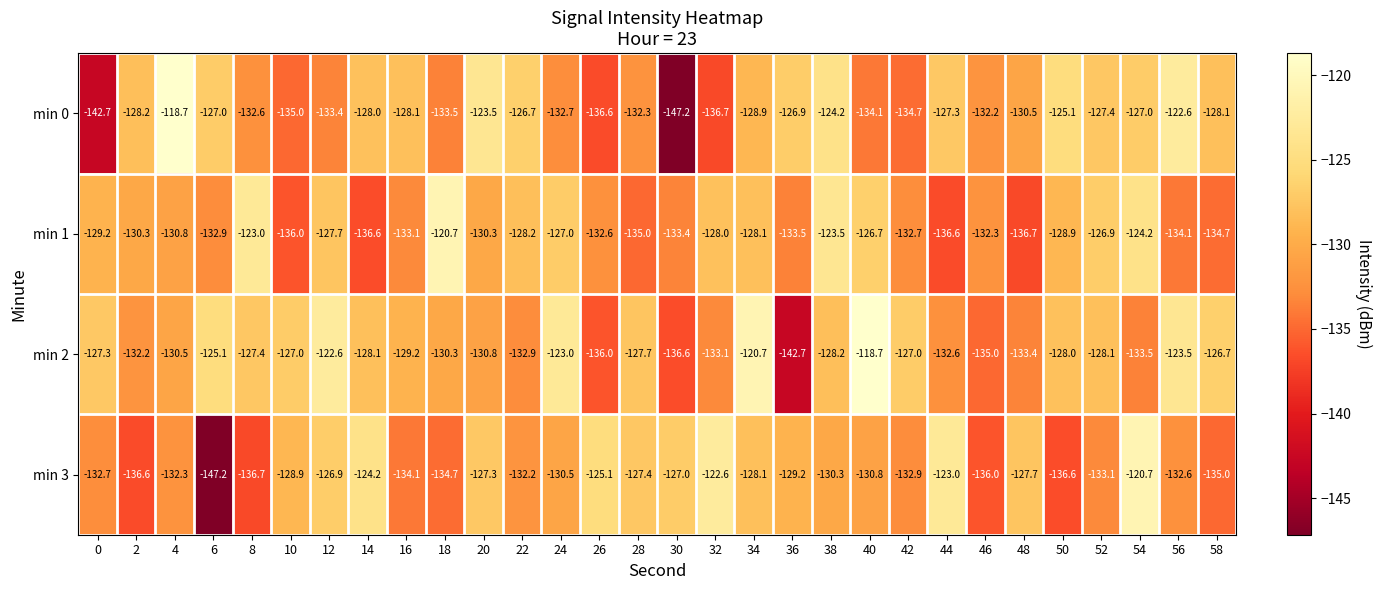

Which category has the lowest value in the min 3 series?

6